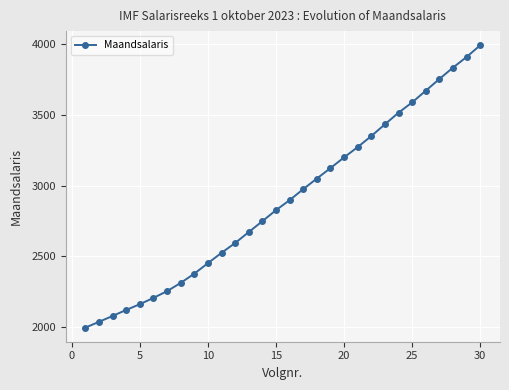

What is the value of the 26th point from the left?

3670.9